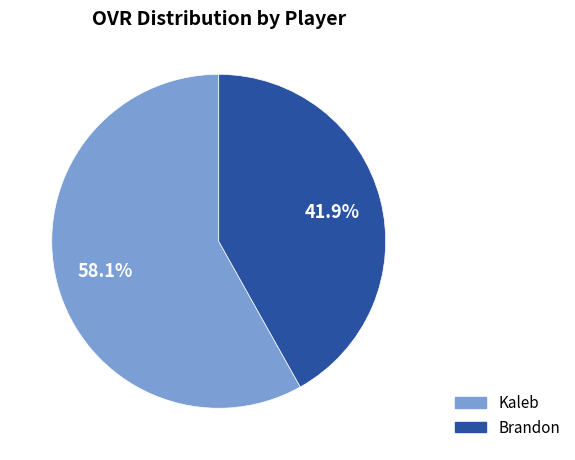

To the nearest percent, what is the average slice percentage?

50%